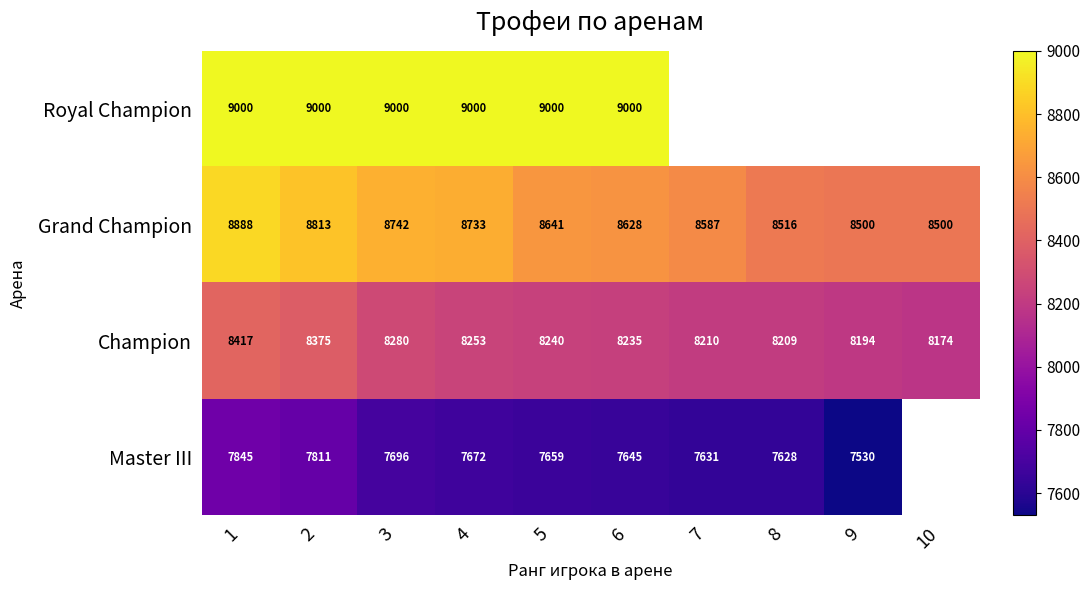

Rank the series at 6 from highest to lowest value.

Royal Champion, Grand Champion, Champion, Master III